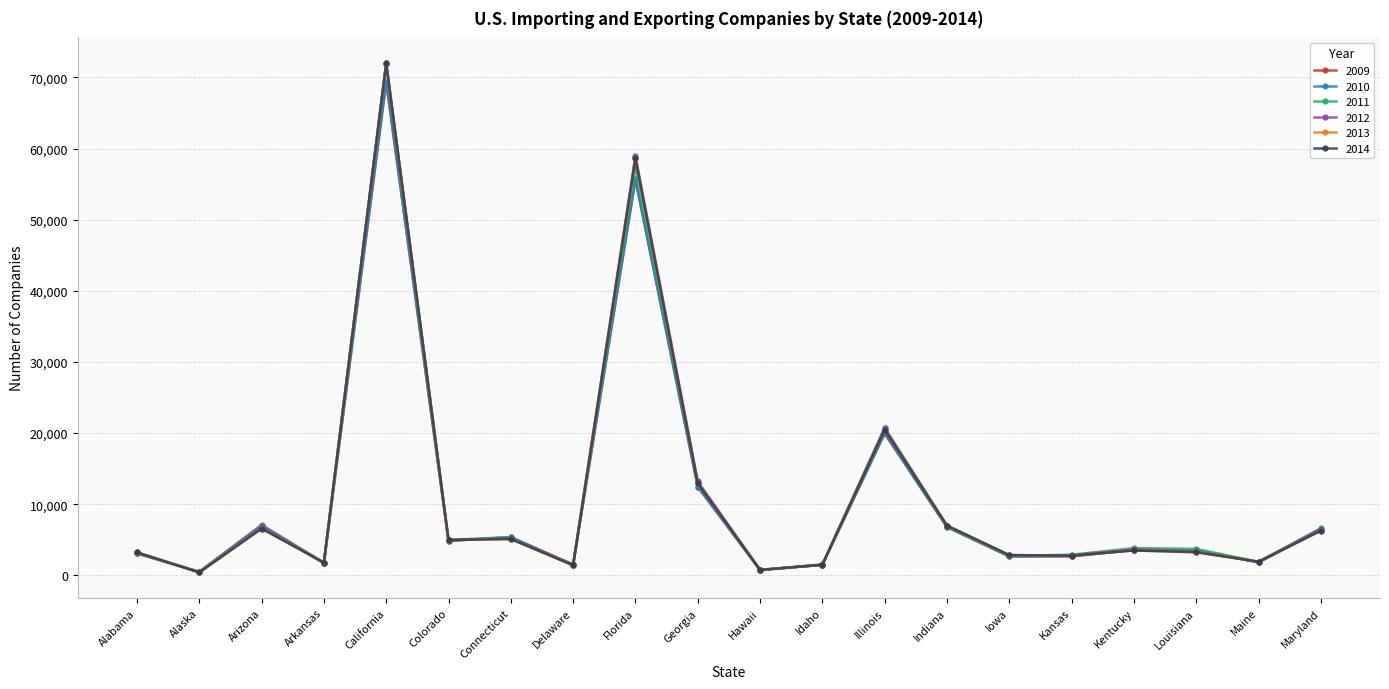

What is the sum of all 2011 values?

218304